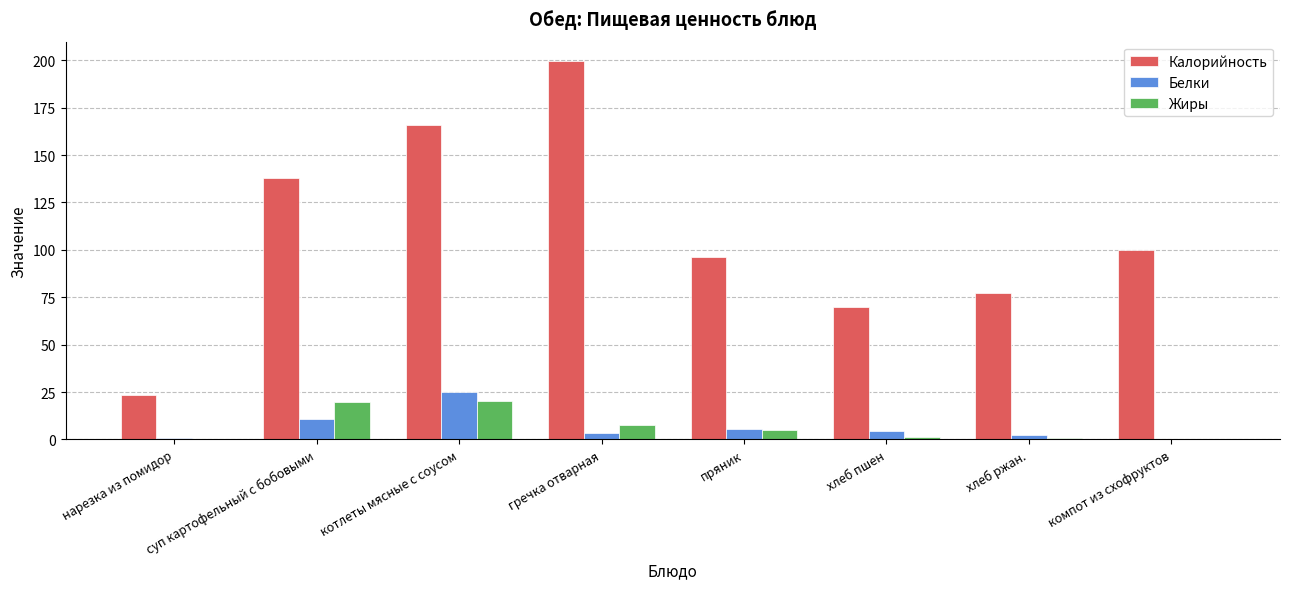

What is the sum of all Белки values?

53.0